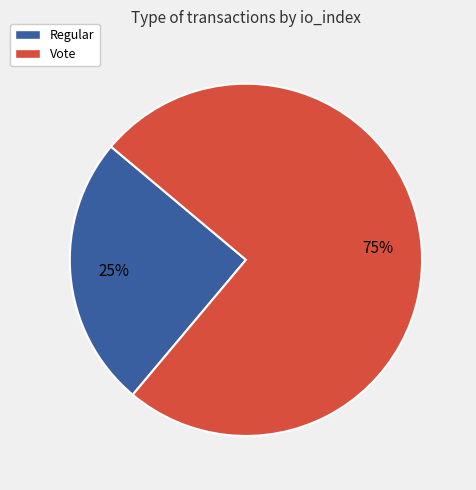

To the nearest percent, what is the combined percentage of Regular and Vote?

100%